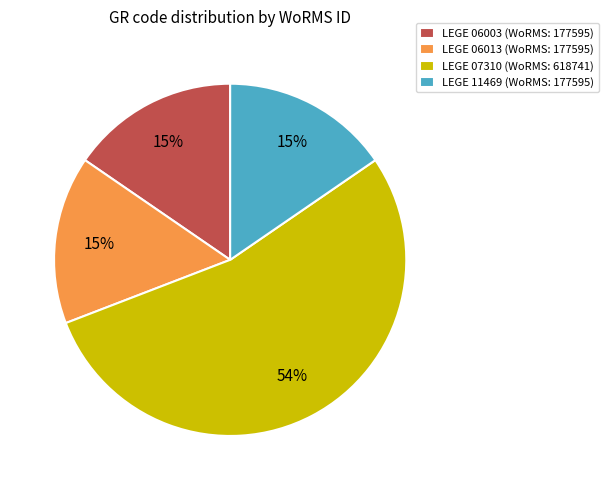

Does LEGE 06003 account for over 50% of the chart?

No